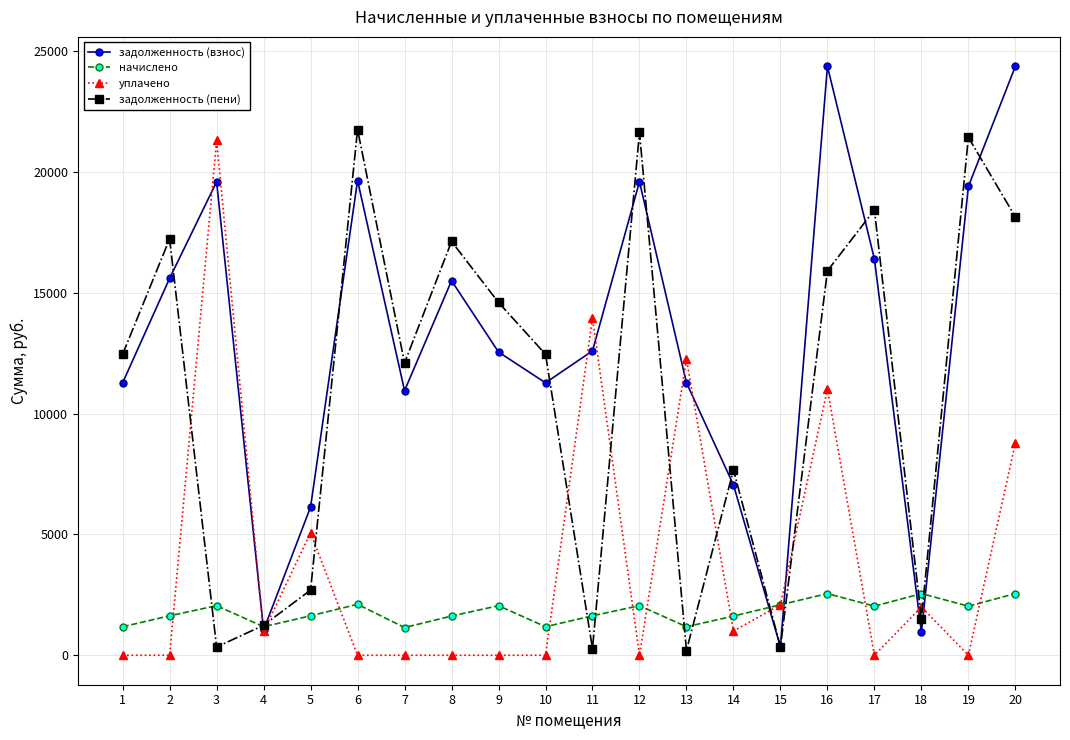

What is the value of the задолженность (пени) point at the 5th from the left?

2696.4